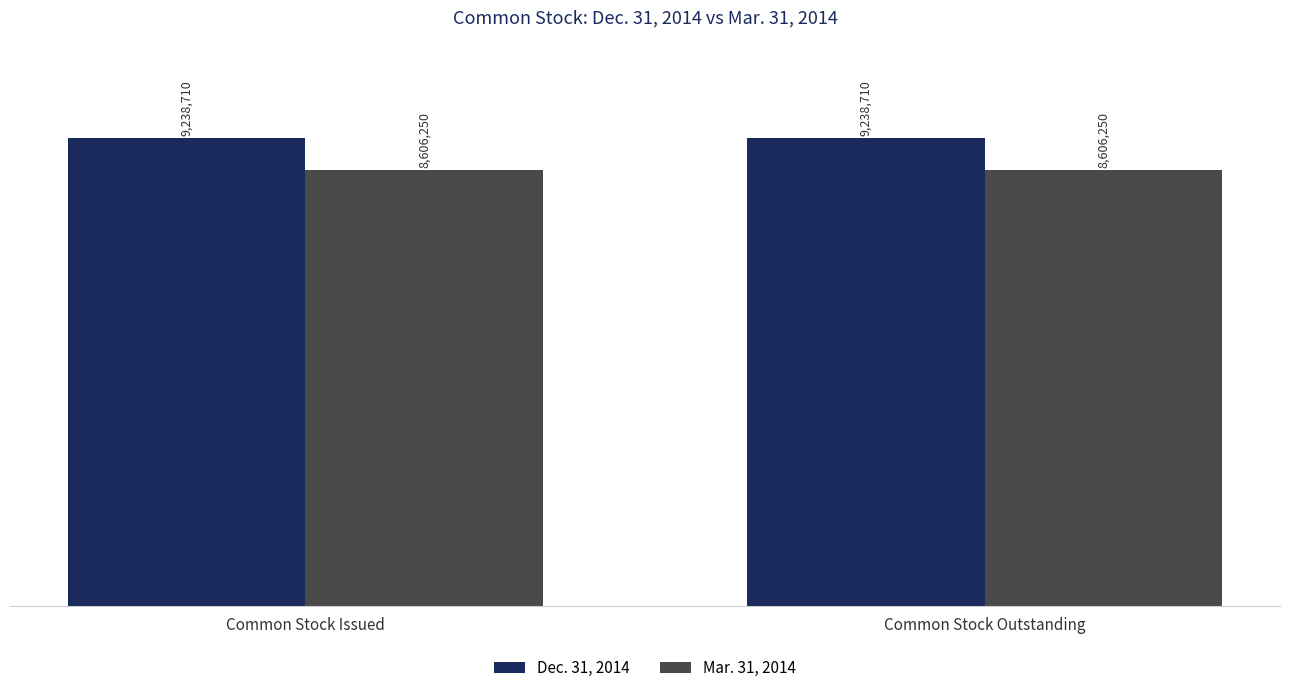

Are the bars grouped side by side (vs. stacked)?

Yes